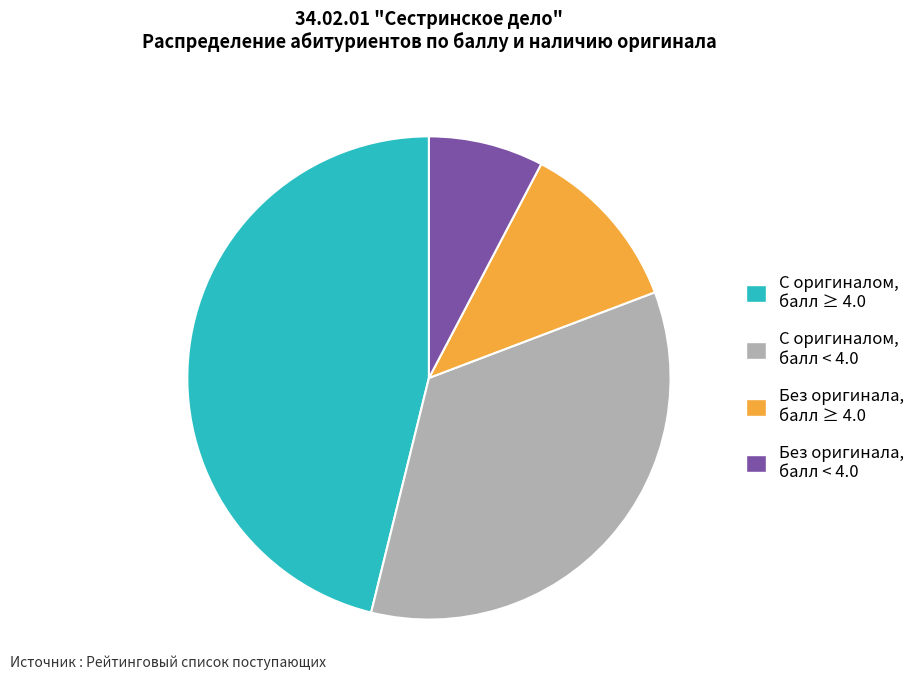

Is there a majority slice in this chart?

No